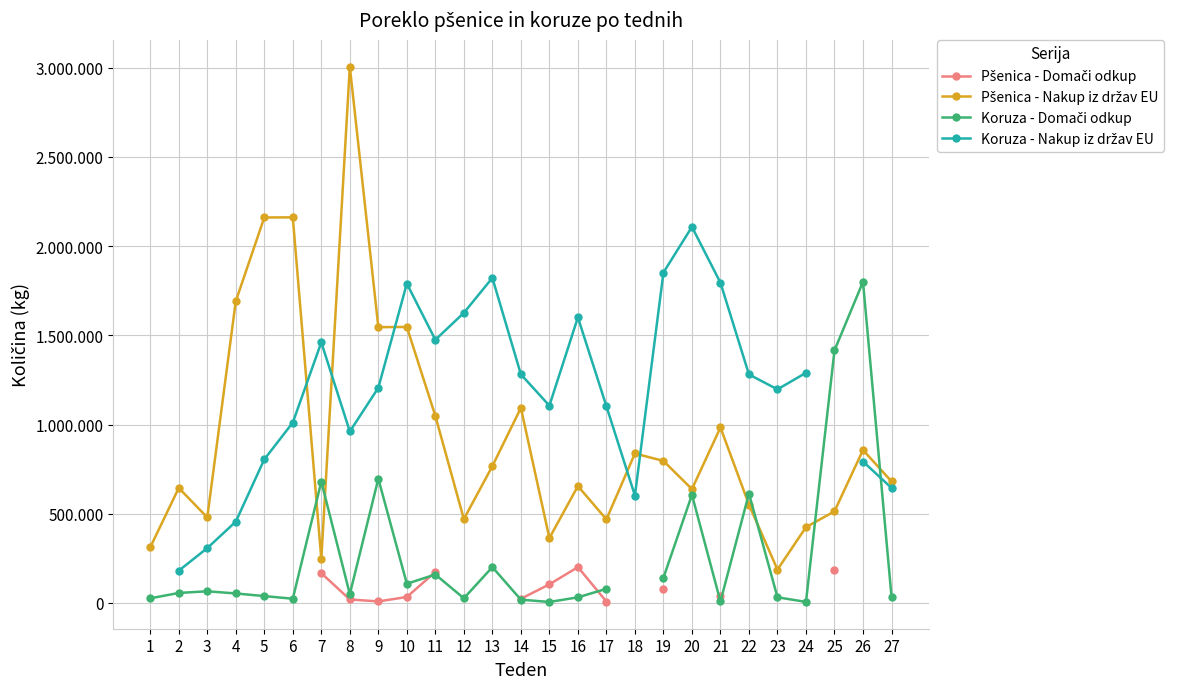

What is the greatest value displayed?

3006500.0